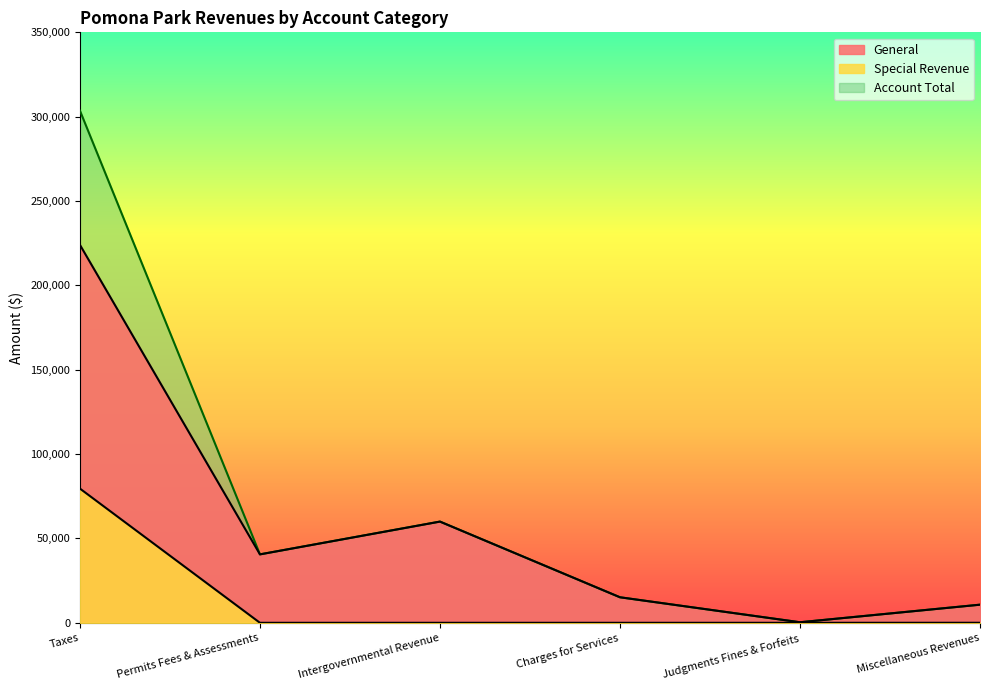

True or false: Special Revenue has a value of 18122 at Taxes.

False